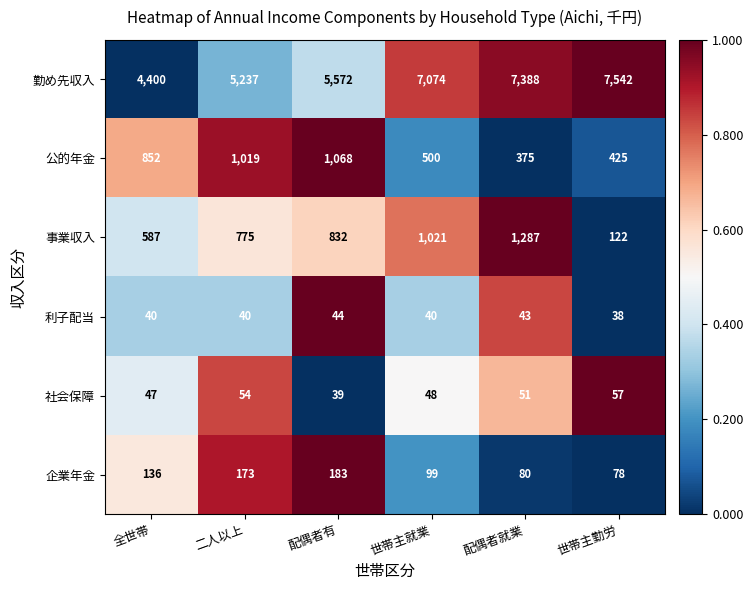

What is the average value of the 利子配当 series?

41